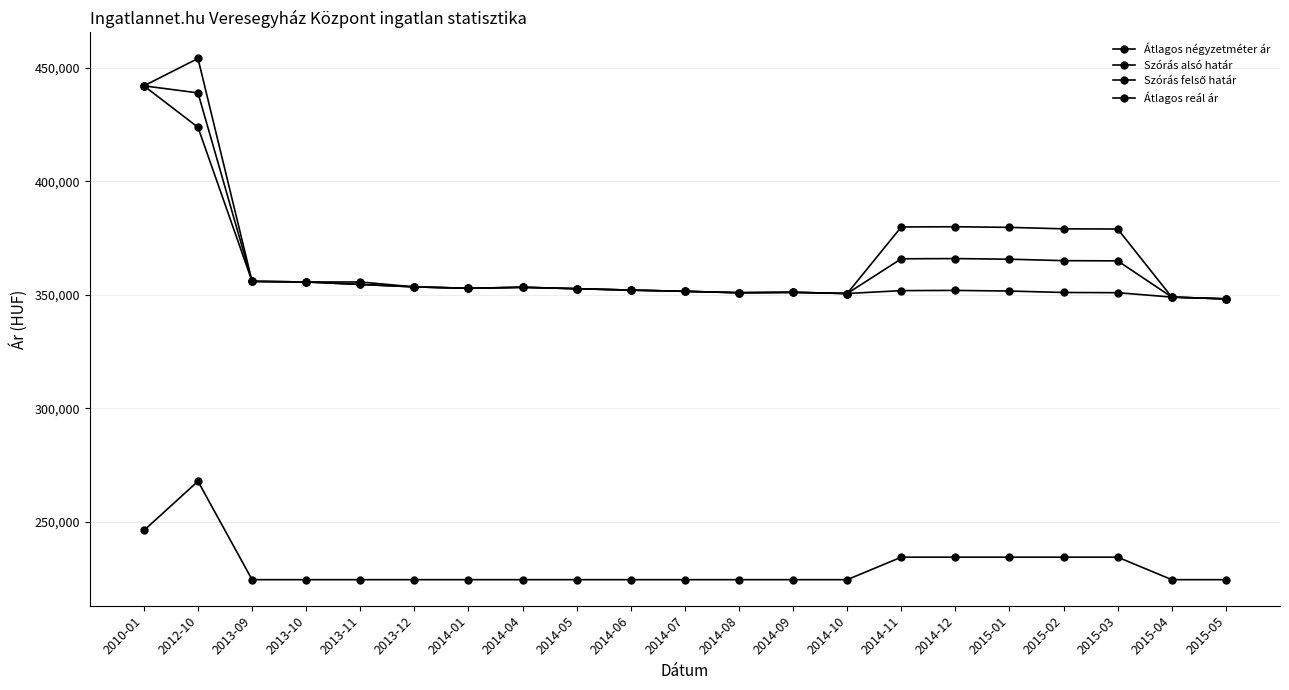

What is the greatest value displayed?

454083